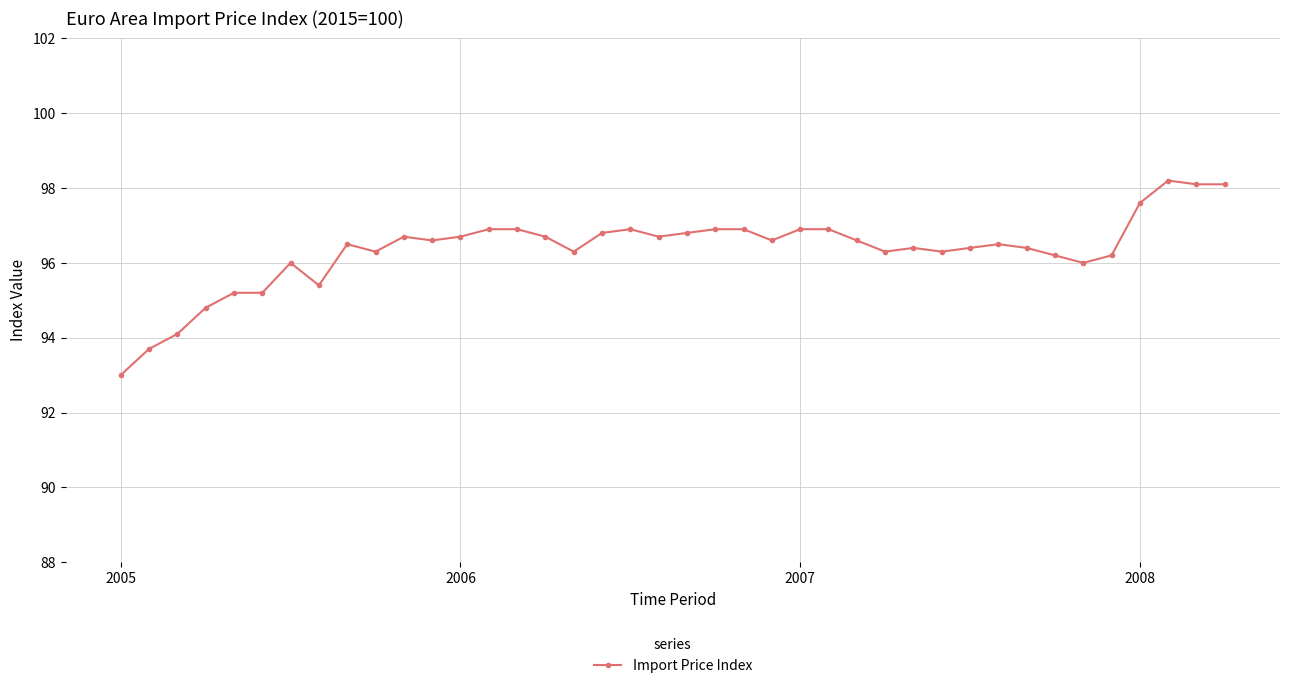

What is the average value?

96.3